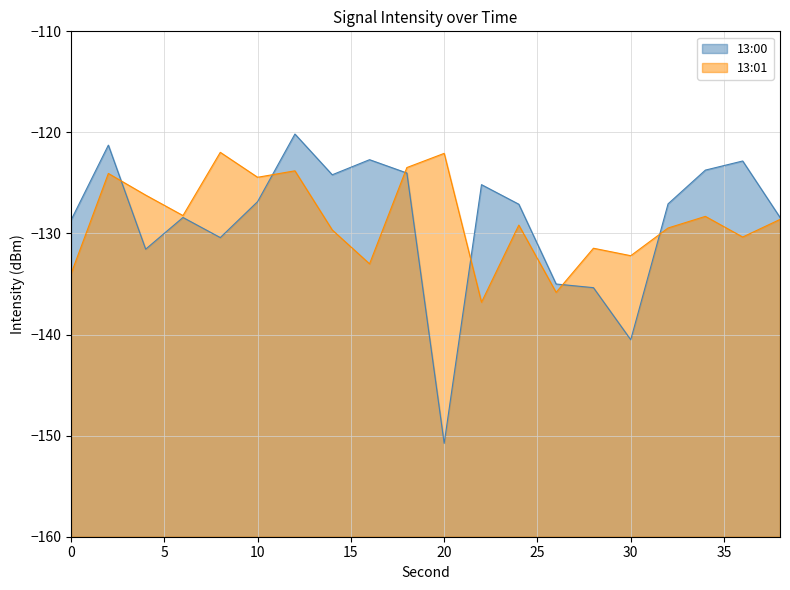

Reading left to right, list all the values displayed in this chart.

13:00: -128.7	-121.3	-131.6	-128.4	-130.4	-126.8	-120.2	-124.2	-122.7	-124.0	-150.8	-125.2	-127.1	-135.0	-135.4	-140.5	-127.1	-123.7	-122.8	-128.4
13:01: -134.0	-124.1	-126.2	-128.2	-122.0	-124.4	-123.8	-129.6	-133.0	-123.5	-122.1	-136.8	-129.2	-135.8	-131.5	-132.2	-129.5	-128.3	-130.3	-128.6